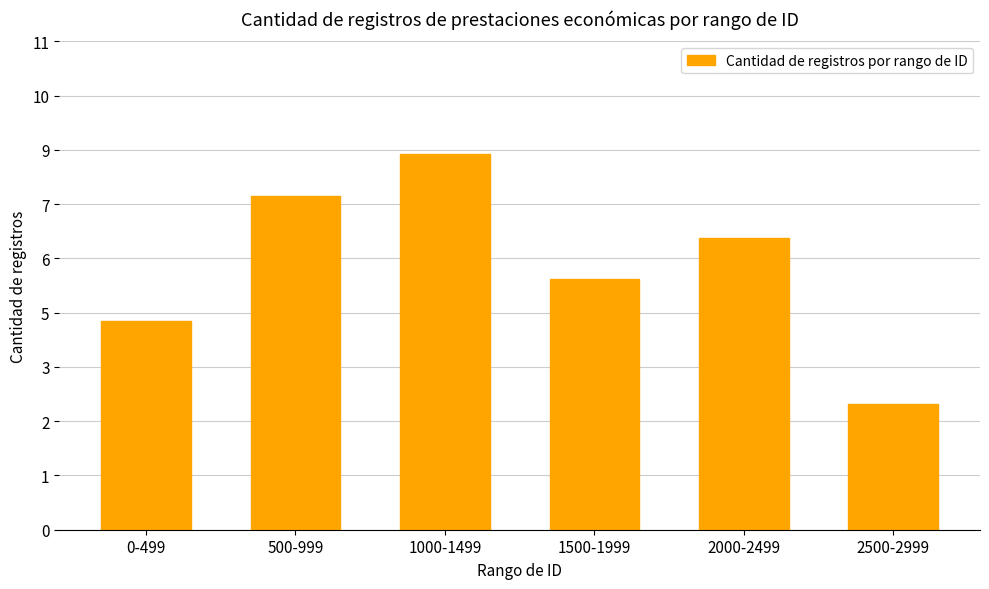

Does the chart contain any negative values?

No